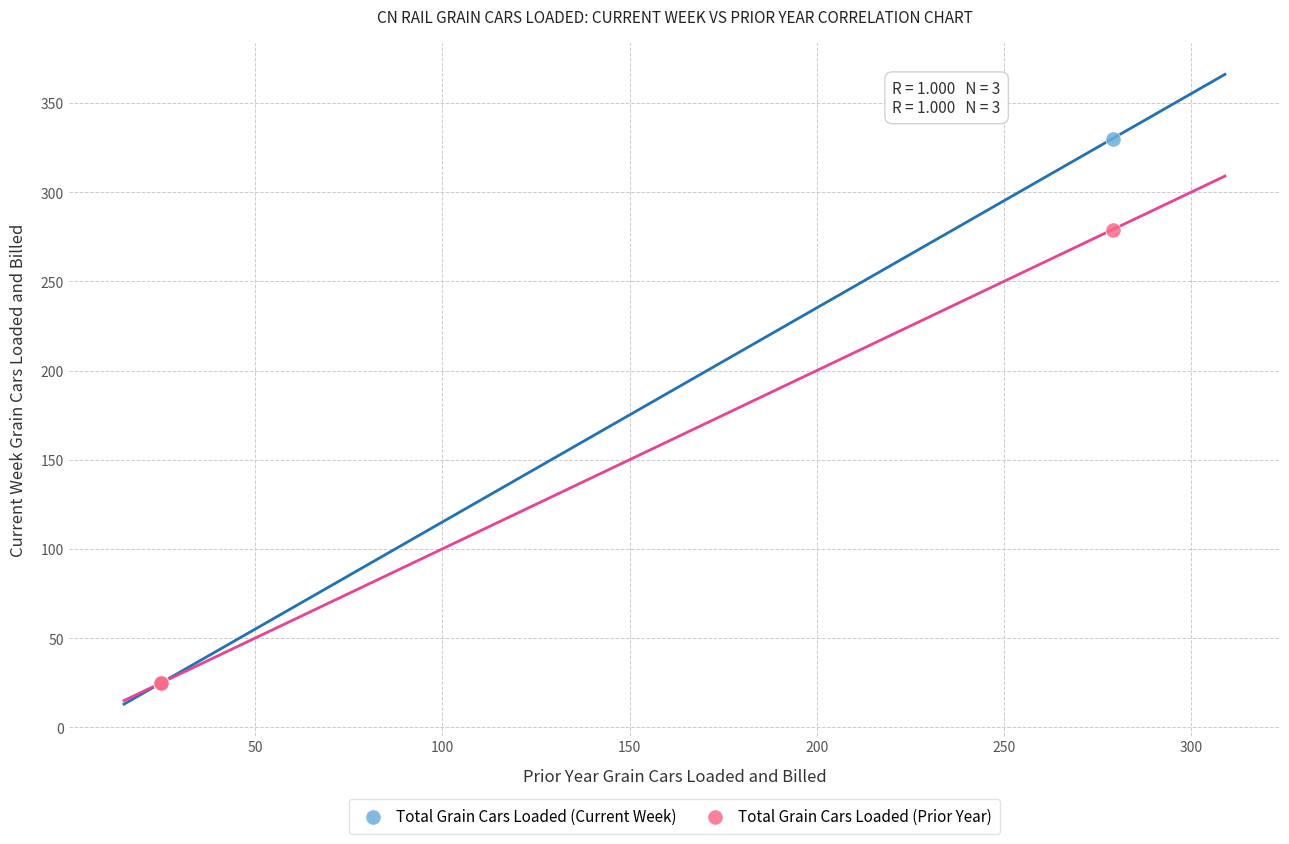

What are all the series names shown in the legend?

Total Grain Cars Loaded (Current Week), Total Grain Cars Loaded (Prior Year)